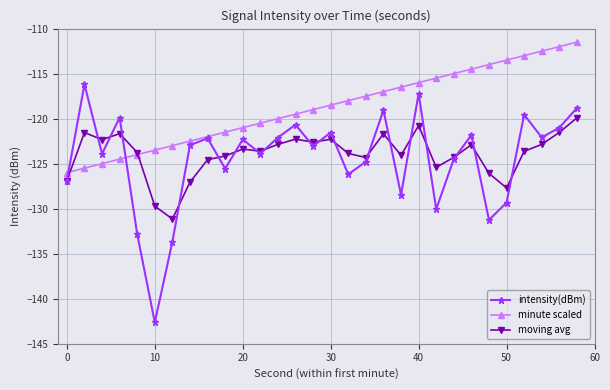

In moving avg, how many points are lower than both neighbors (excluding endpoints)?

8